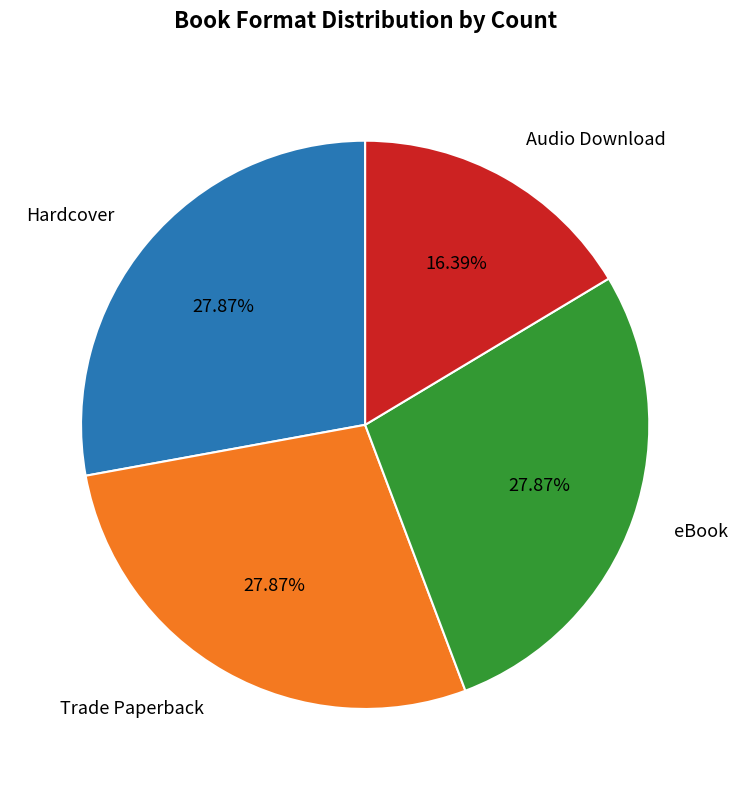

True or false: Audio Download accounts for 16% of the total.

True